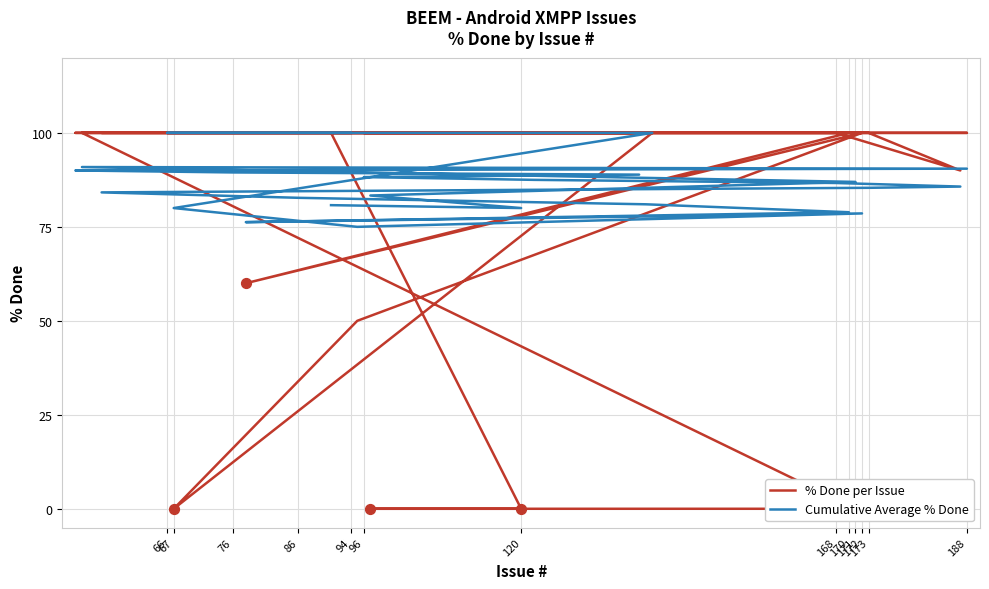

What are all the series names shown in the legend?

% Done per Issue, Cumulative Average % Done